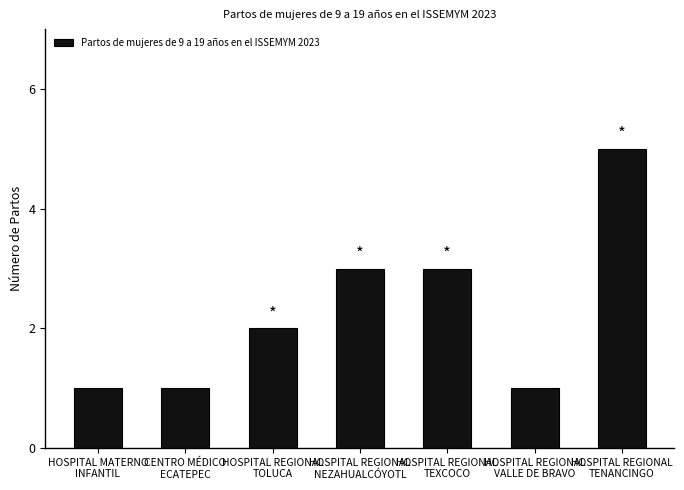

How many values are between 1 and 3?

6